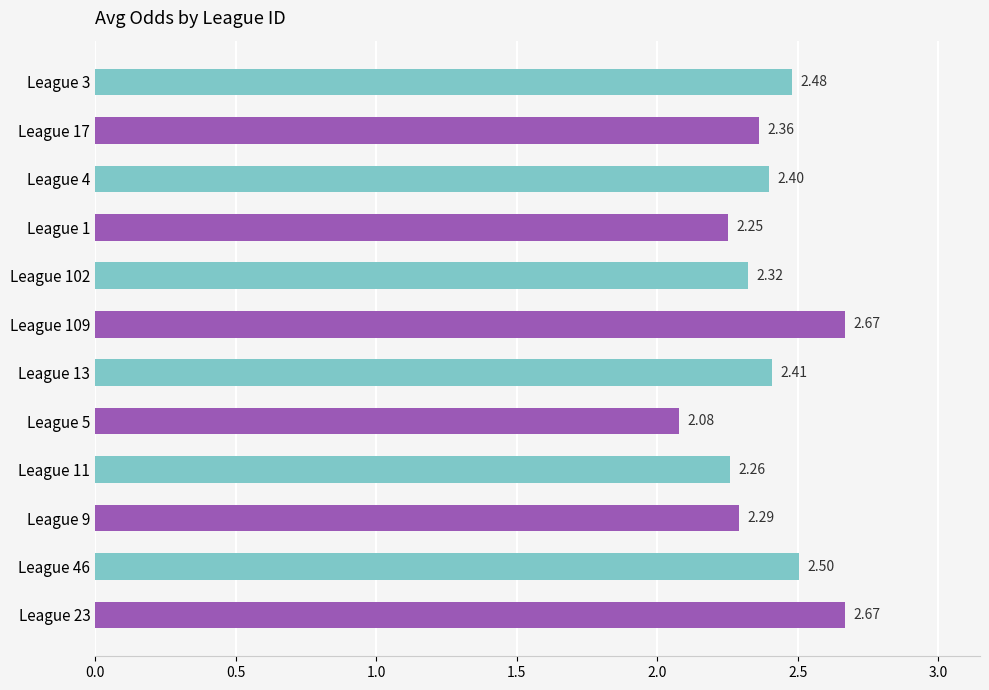

Approximately how many times larger is the value at League 102 compared to League 109?

0.9